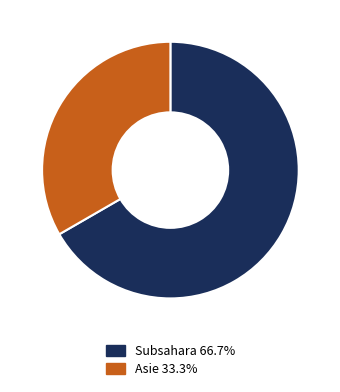

Combined, do Subsahara 66.7% and Asie 33.3% account for over 50%?

Yes